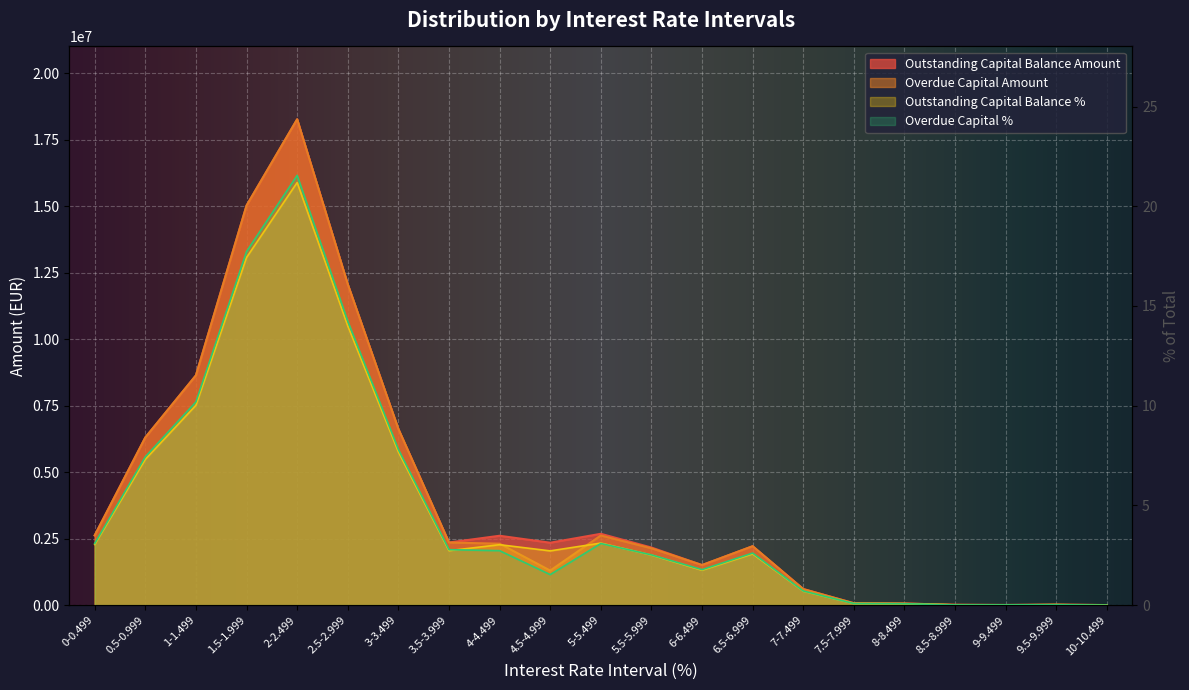

Which series changed the most between 5-5.499 and 6-6.499?

Outstanding Capital Balance Amount